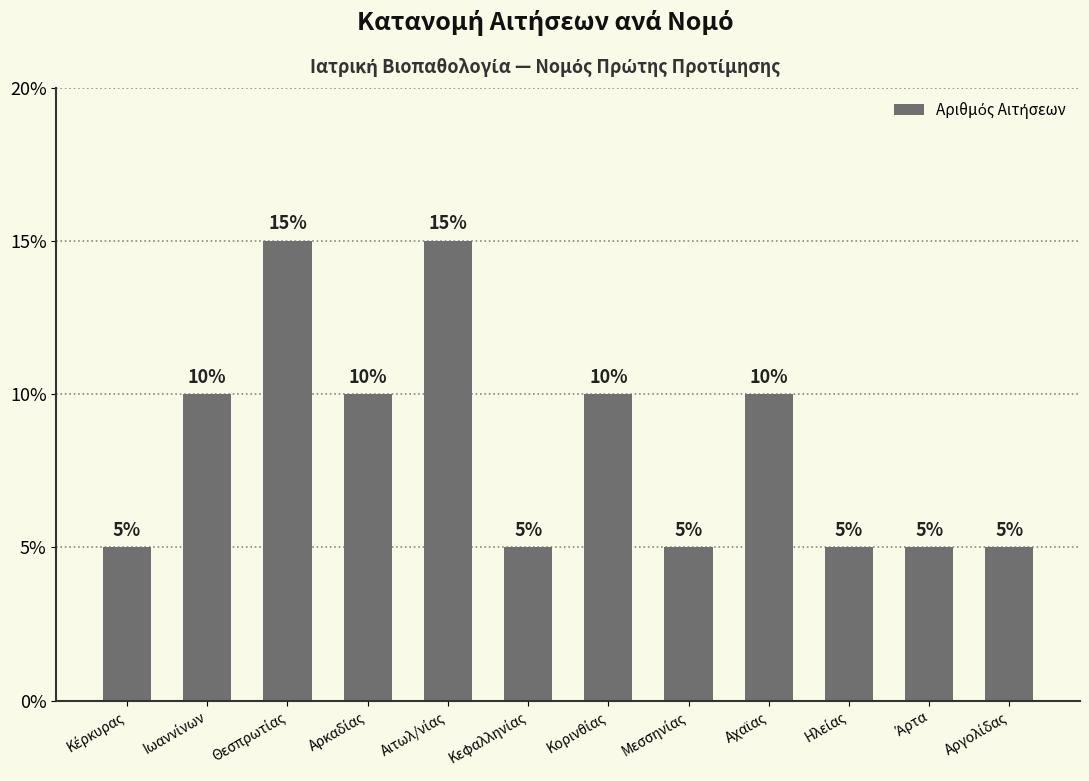

Reading left to right, extract all data points from this chart.

1	2	3	2	3	1	2	1	2	1	1	1